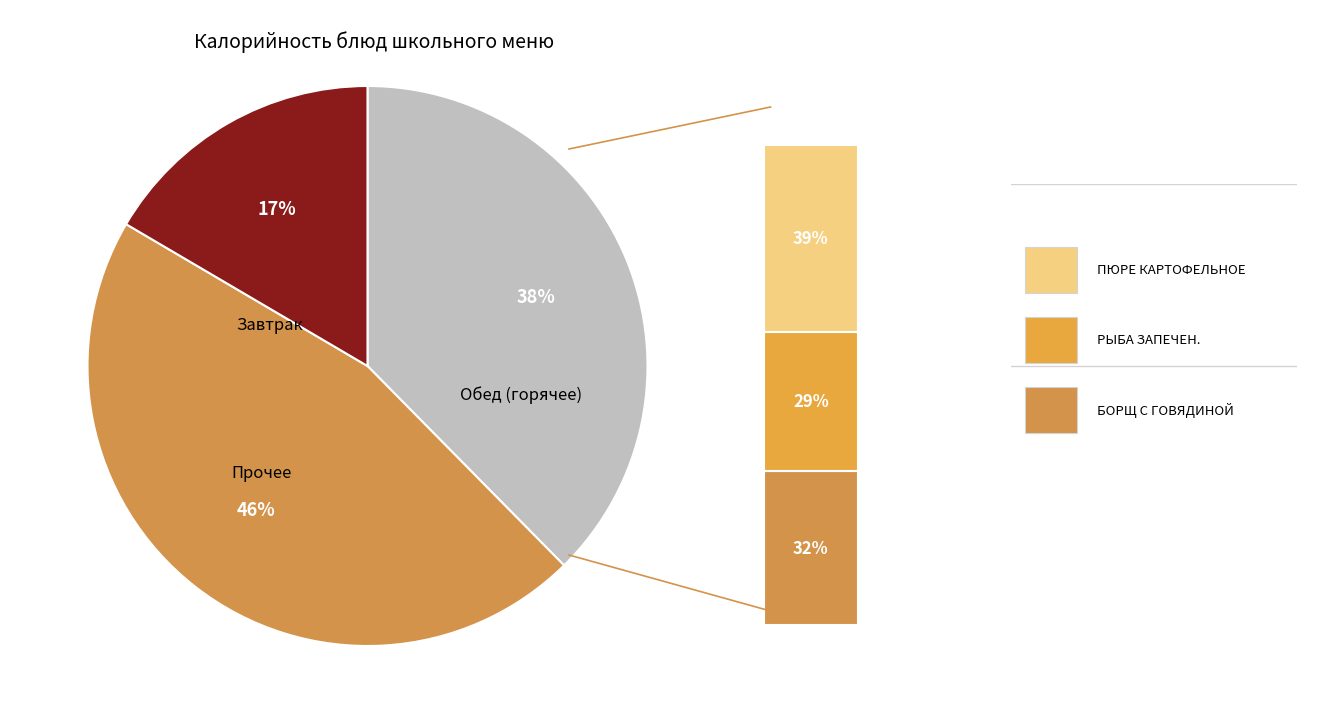

Is there any slice that represents more than half of the pie?

No